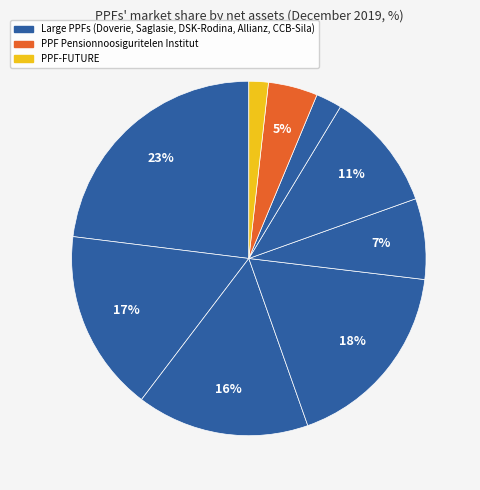

Count the number of slices in the pie.

9